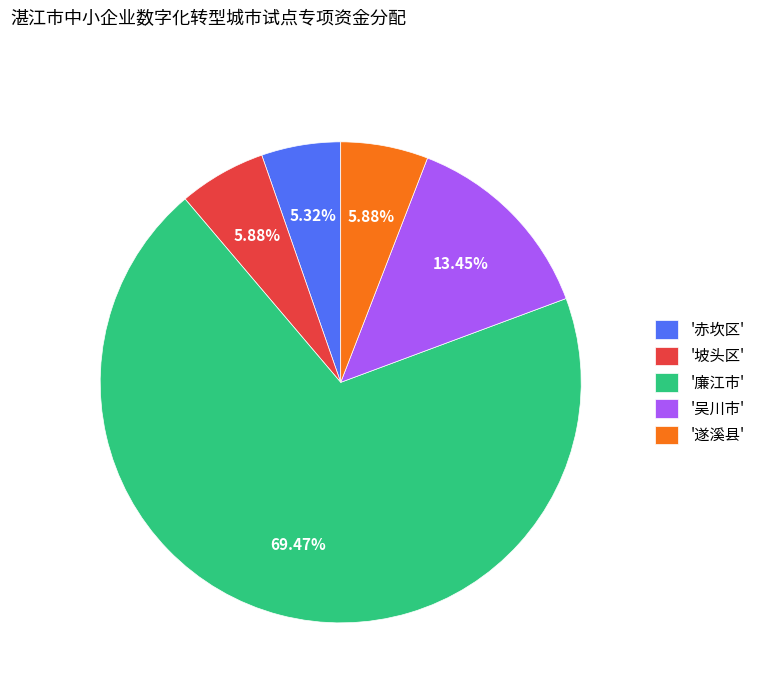

Which has a higher value, '坡头区' or '廉江市'?

'廉江市'